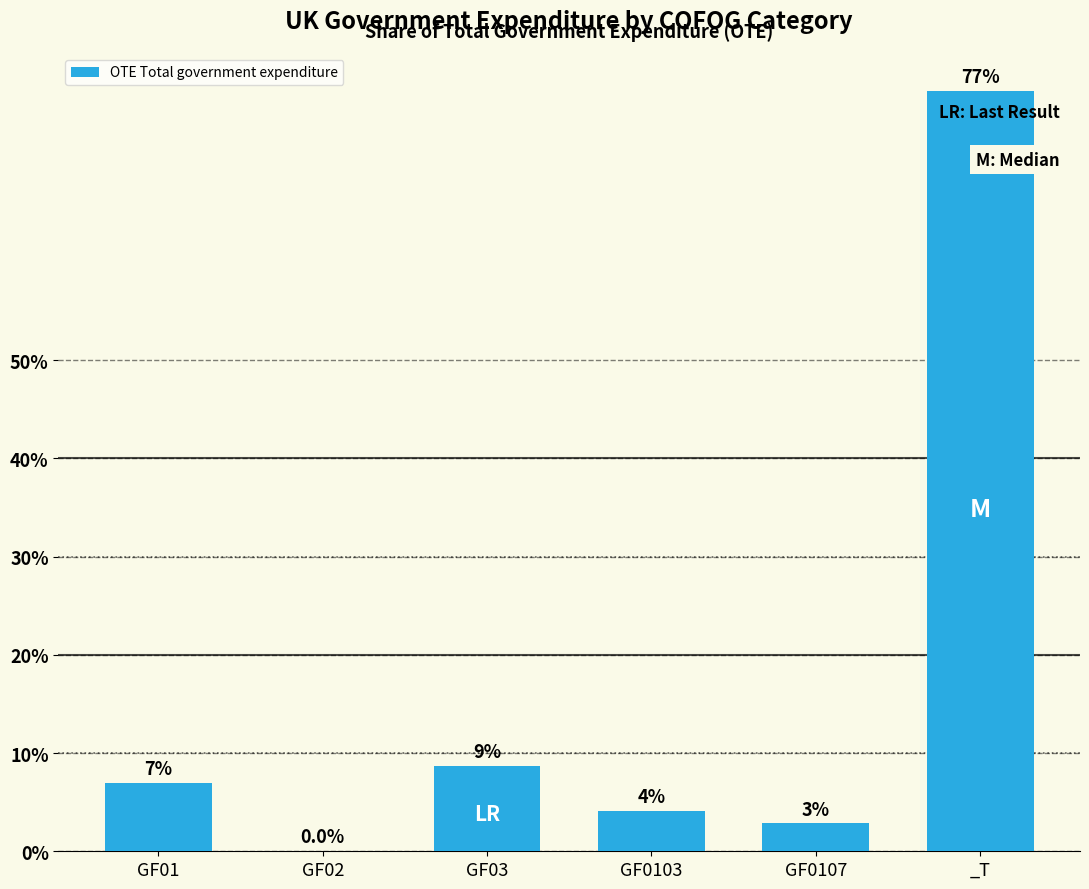

What position from the right is GF0103?

3